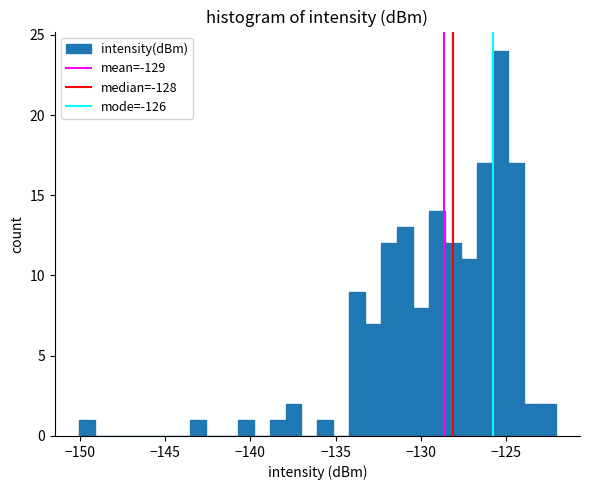

Around what value on the x-axis is the tallest bar? Give the approximate position of its centre, as read against the axis.

-125.5